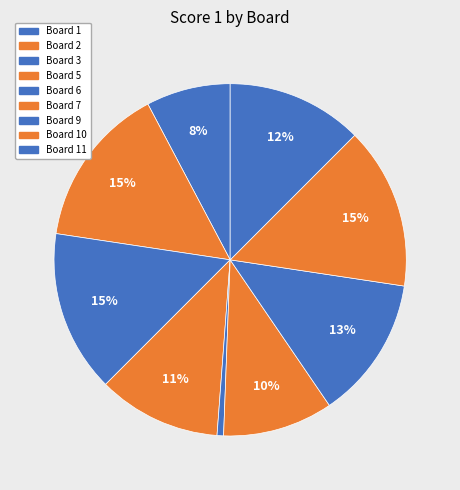

How many slices are in this pie chart?

9